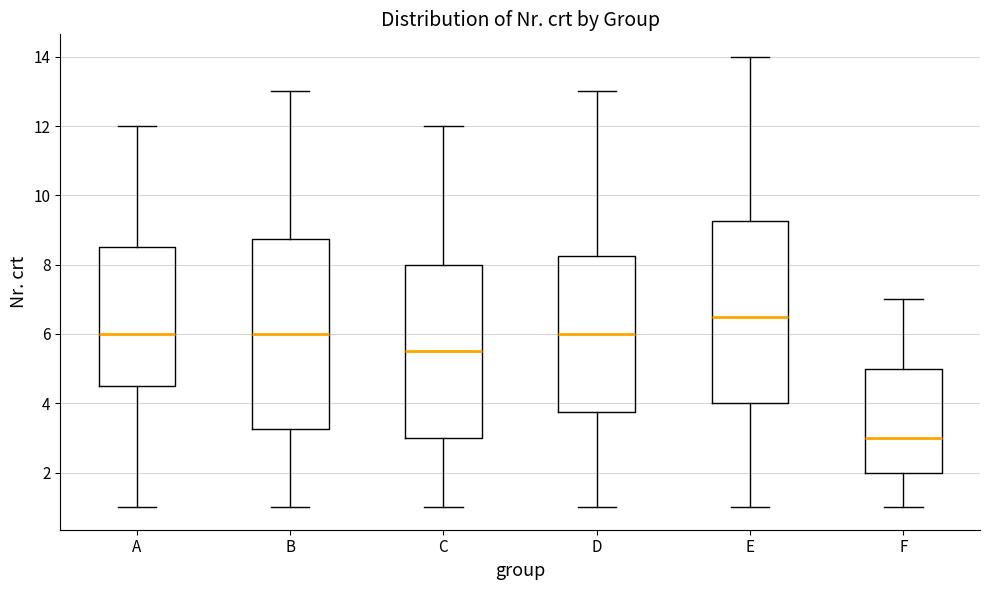

Reading left to right, read every box against the y-axis: the position of its median line, the range the box covers, and the ends of its whiskers. The values are not printed on the chart, so give them approximately, as read against the axis.

A: median 6.0, box 4.6 to 8.6, whiskers 1.0 to 12.0
B: median 6.0, box 3.2 to 8.8, whiskers 1.0 to 13.0
C: median 5.6, box 3.0 to 8.0, whiskers 1.0 to 12.0
D: median 6.0, box 3.8 to 8.2, whiskers 1.0 to 13.0
E: median 6.6, box 4.0 to 9.2, whiskers 1.0 to 14.0
F: median 3.0, box 2.0 to 5.0, whiskers 1.0 to 7.0